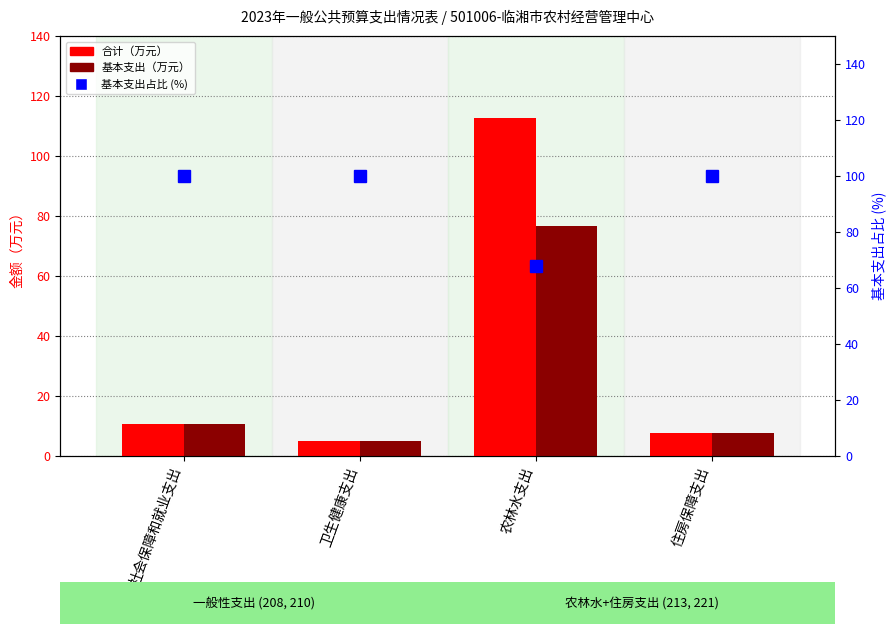

The value of 基本支出占比 at 社会保障和就业支出 is 100.0. True or false?

True